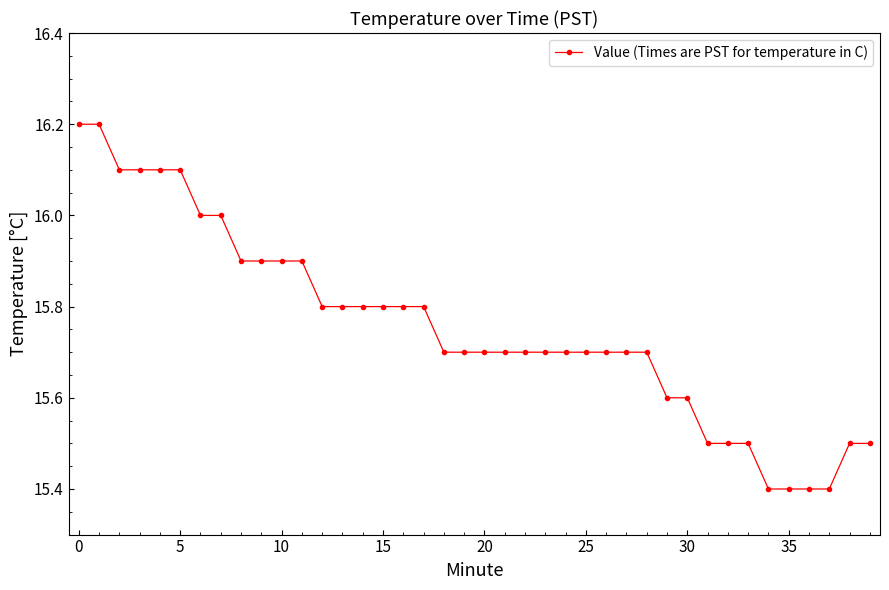

Reading left to right, what are all the values shown in this chart?

16.2	16.2	16.1	16.1	16.1	16.1	16.0	16.0	15.9	15.9	15.9	15.9	15.8	15.8	15.8	15.8	15.8	15.8	15.7	15.7	15.7	15.7	15.7	15.7	15.7	15.7	15.7	15.7	15.7	15.6	15.6	15.5	15.5	15.5	15.4	15.4	15.4	15.4	15.5	15.5